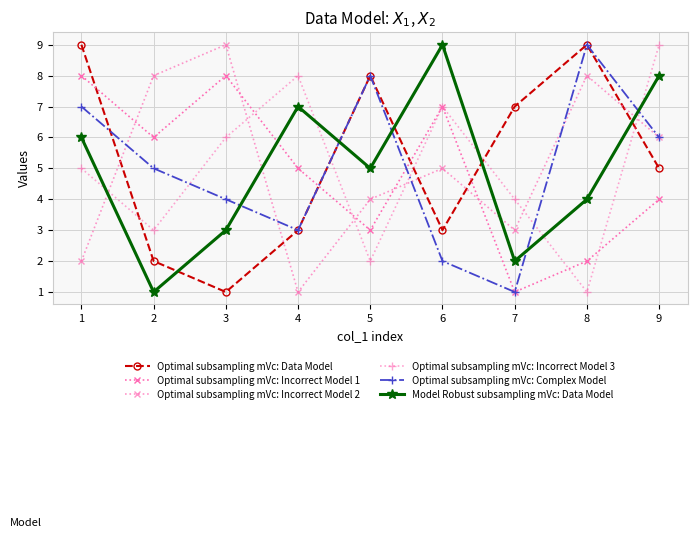

Is this an area chart (filled region under the line)?

No